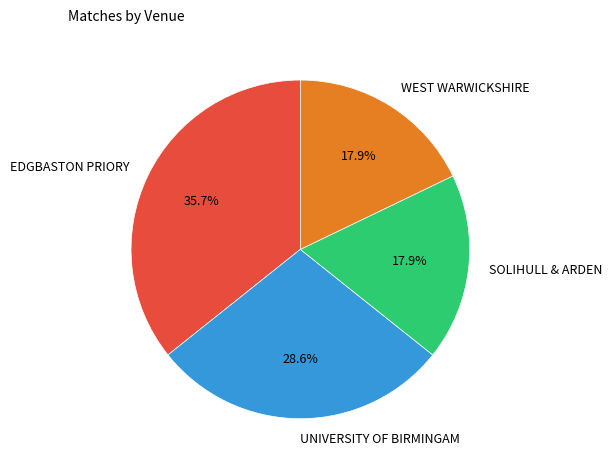

To the nearest percent, what percentage of the pie is UNIVERSITY OF BIRMINGAM?

29%